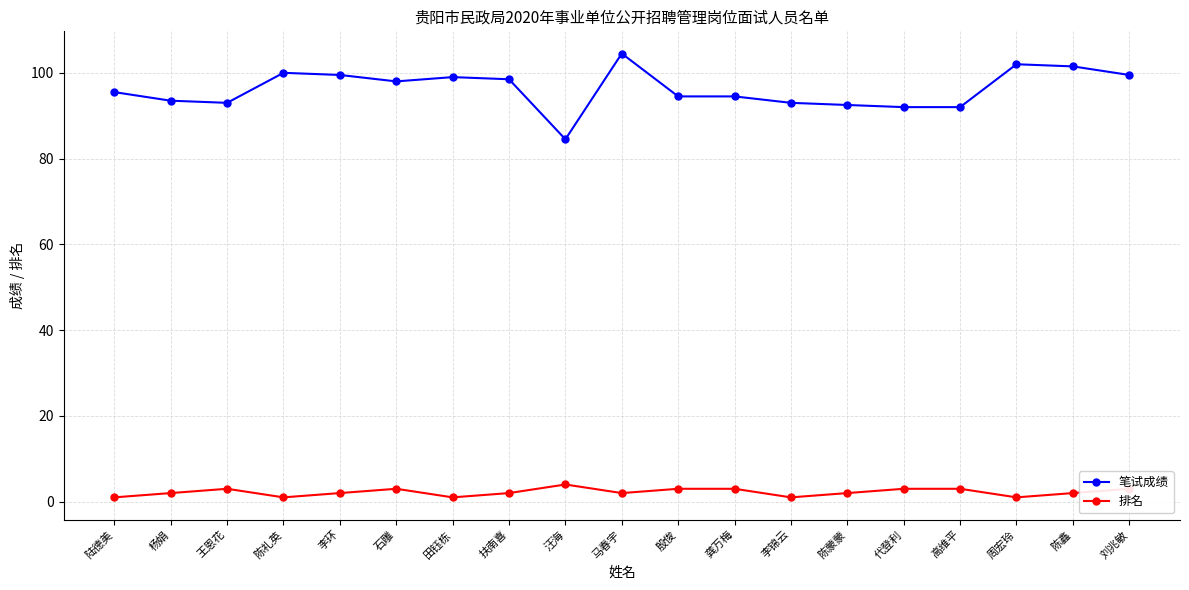

How many series are shown in this chart?

2